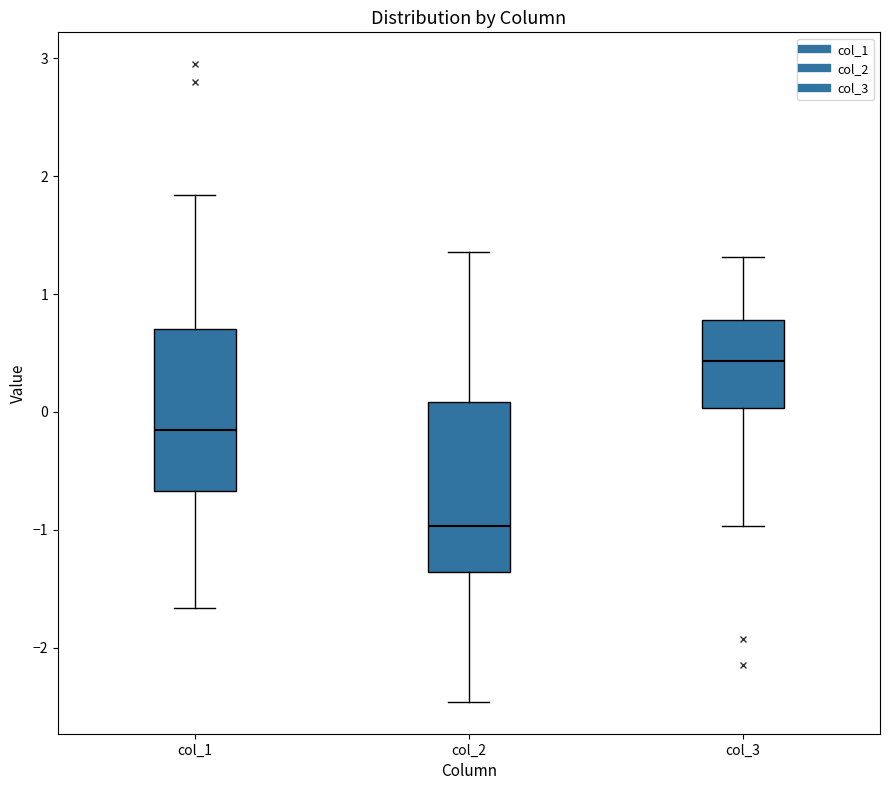

Reading left to right, transcribe this box plot: for each box, give where its median line is, the range the box spans, and where its two whiskers end, as read against the y-axis. The values are not printed on the chart, so give them approximately, as read against the axis.

col_1: median -0.2, box -0.7 to 0.7, whiskers -1.7 to 1.8
col_2: median -1.0, box -1.4 to 0.1, whiskers -2.5 to 1.4
col_3: median 0.4, box 0.0 to 0.8, whiskers -1.0 to 1.3